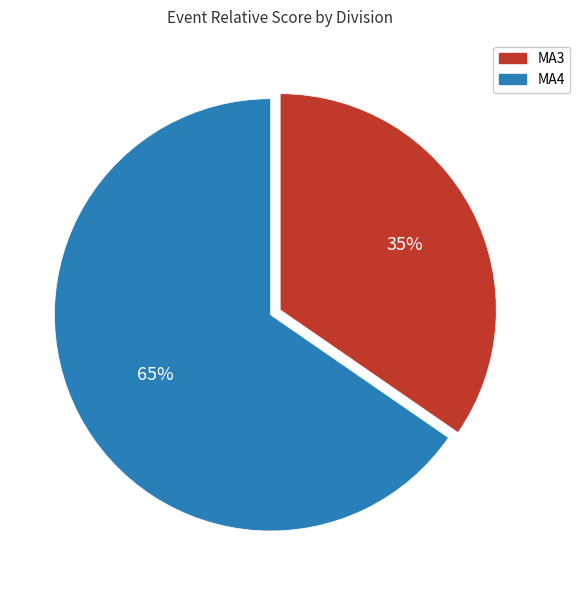

To the nearest percent, what is the average slice percentage?

50%